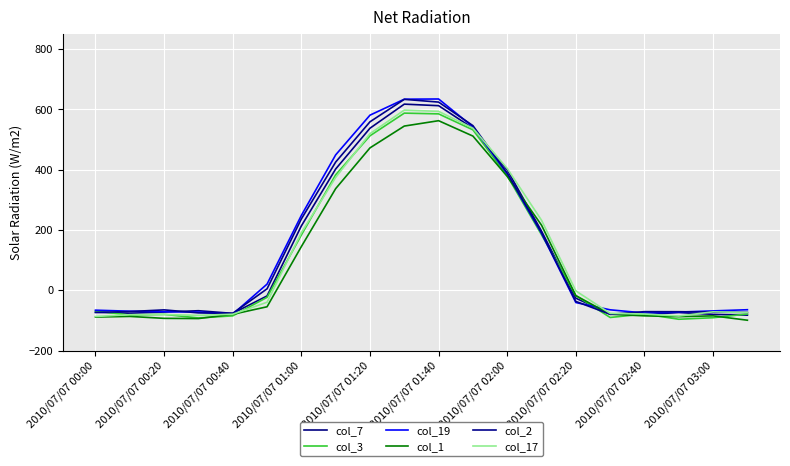

In col_17, how many points are lower than both neighbors (excluding endpoints)?

2